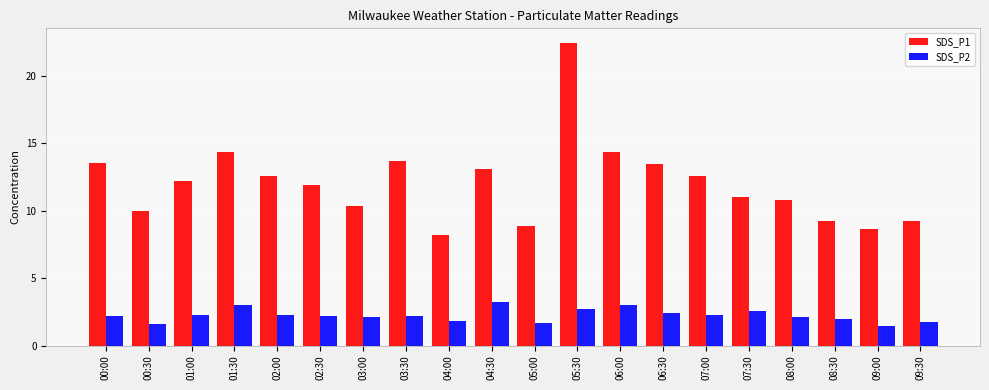

Rank the series at 08:30 from lowest to highest value.

SDS_P2, SDS_P1